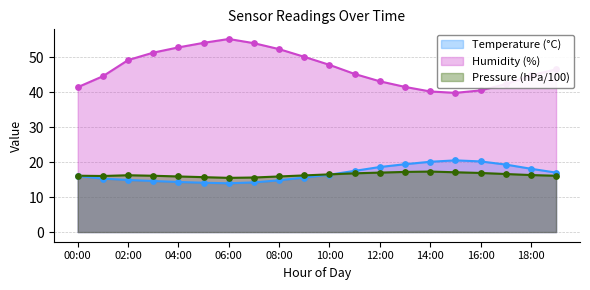

At how many categories does at least one series exceed 22?

20